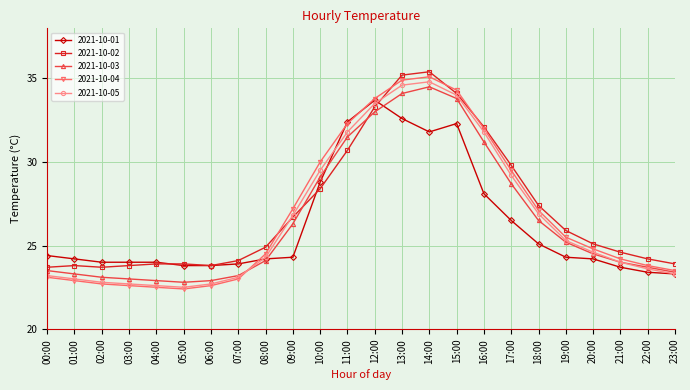

At which label is 2021-10-02 closest to 29?

10:00